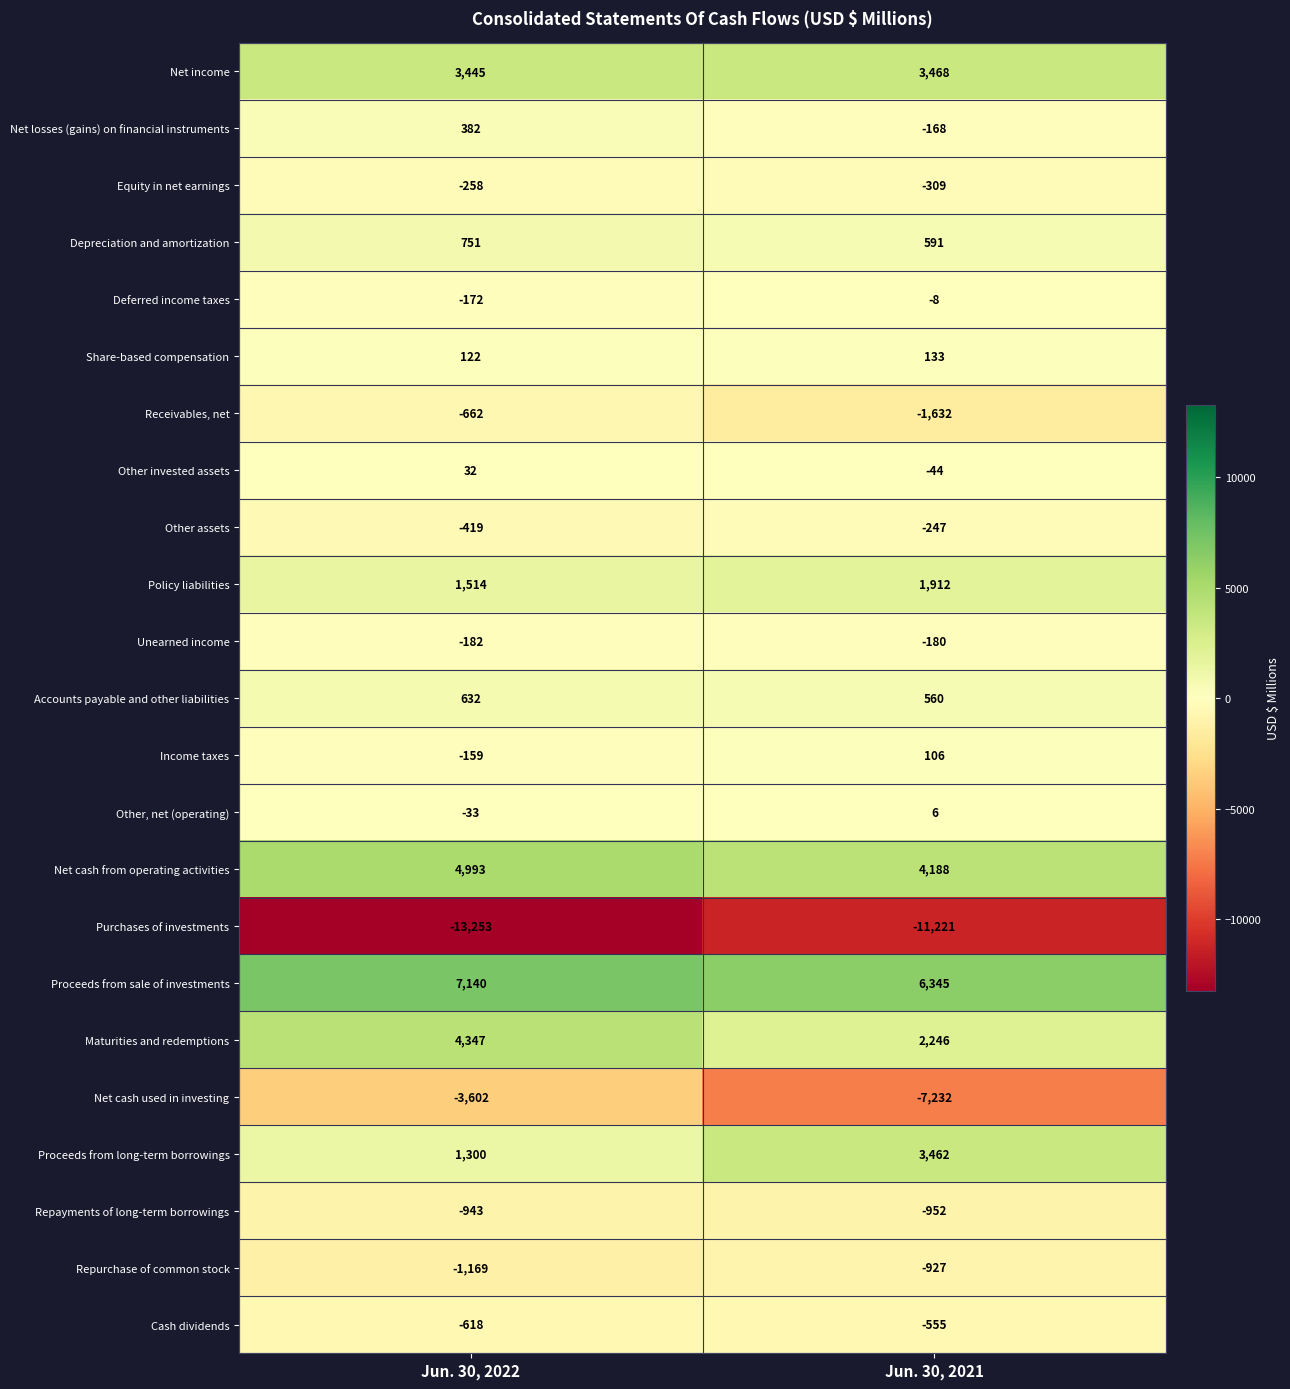

Rank the categories by Receivables, net value from lowest to highest.

Jun. 30, 2021, Jun. 30, 2022